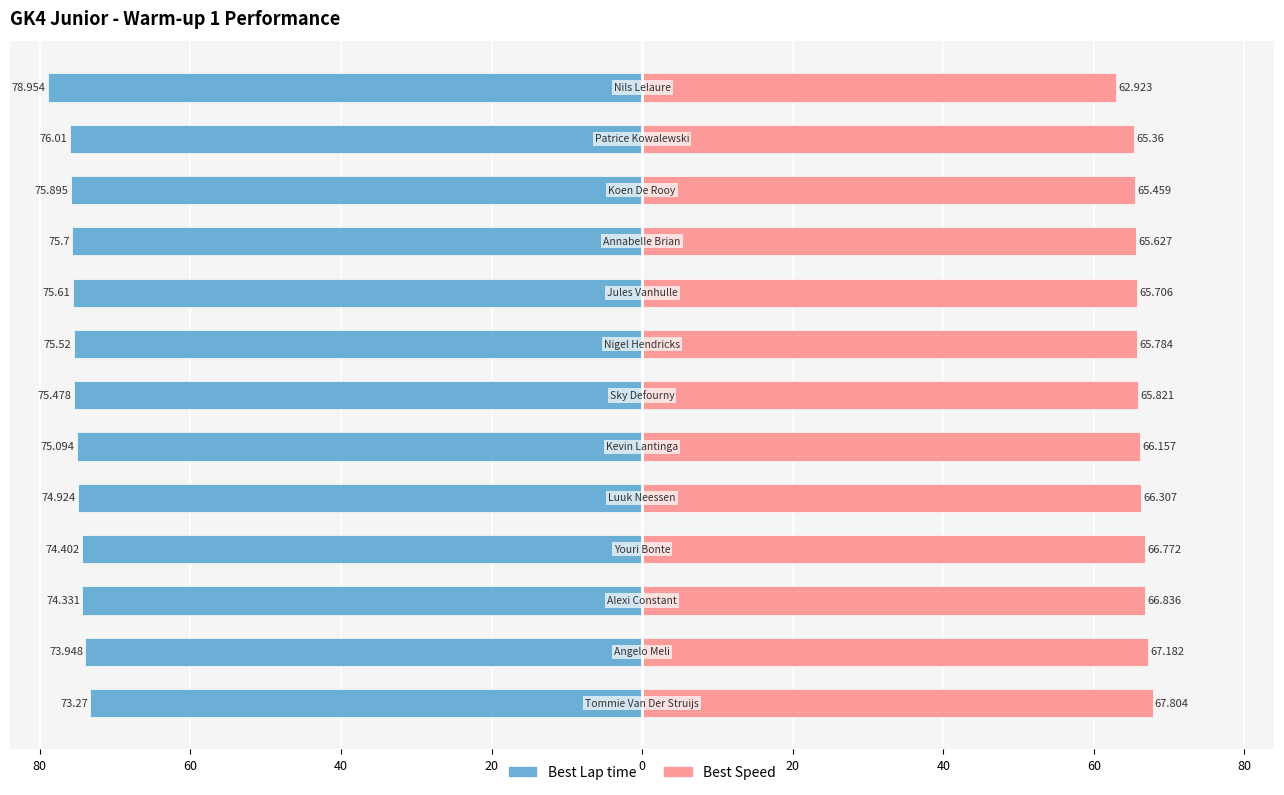

Between 100 and 40, which is larger?

100